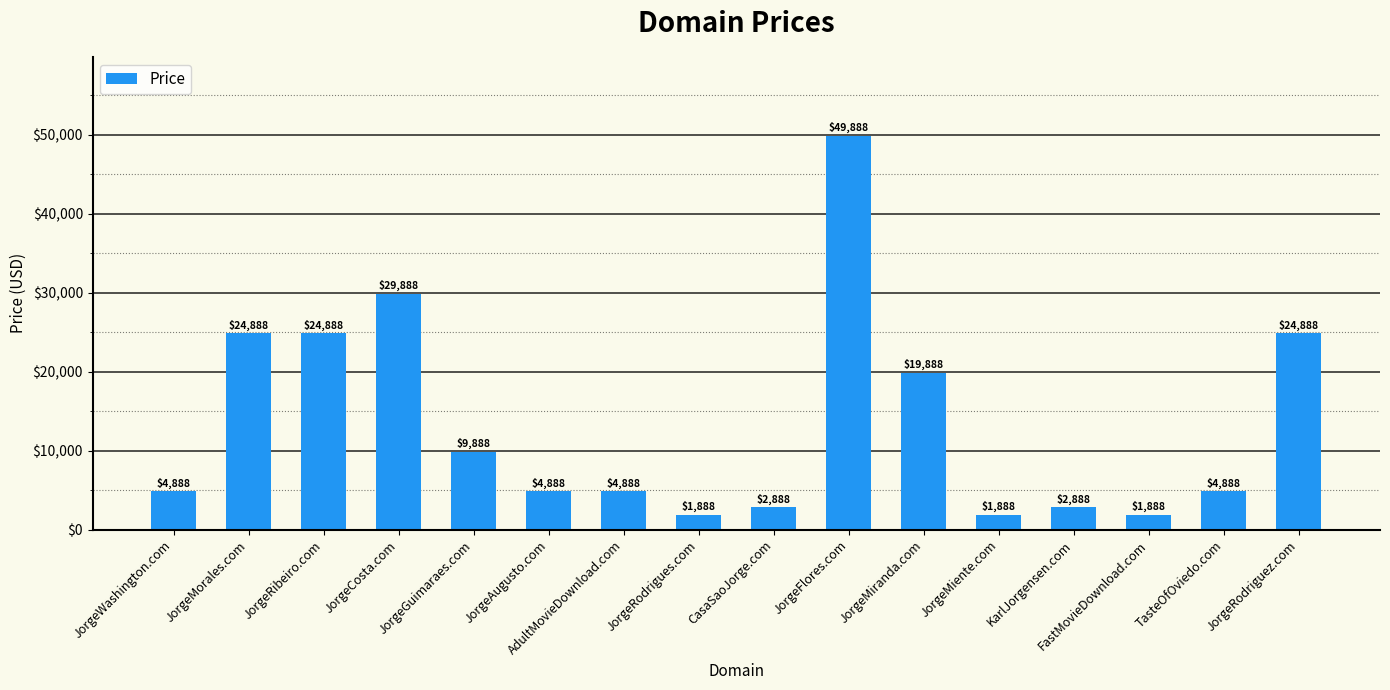

What is the difference between the maximum and minimum values?

48000